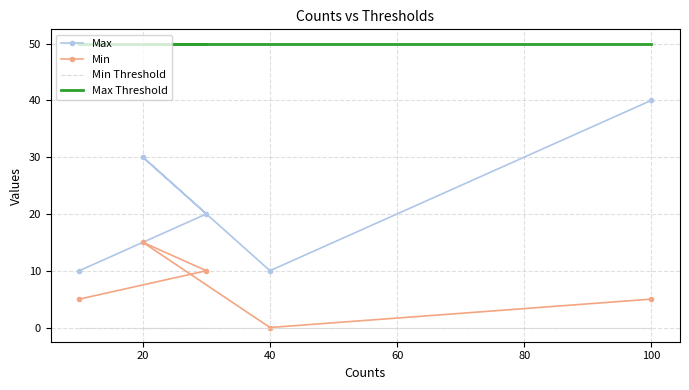

How many Max values are between 10 and 30?

4